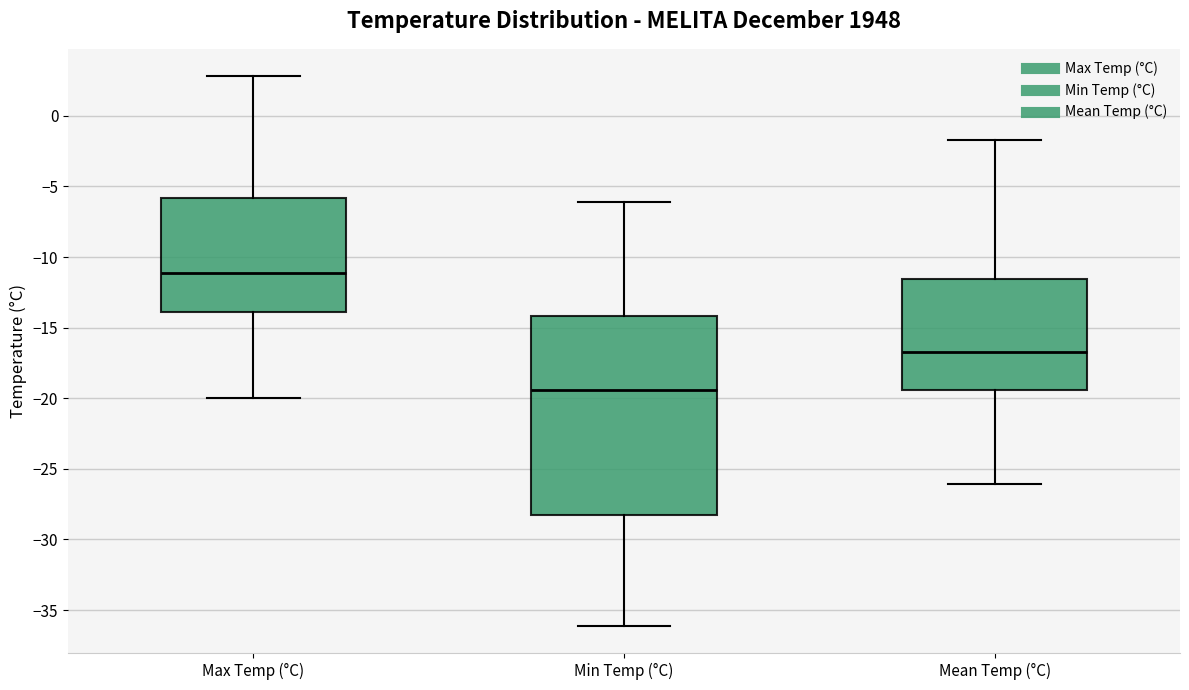

Reading left to right, read every box against the y-axis: the position of its median line, the range the box covers, and the ends of its whiskers. The values are not printed on the chart, so give them approximately, as read against the axis.

Max Temp (°C): median -11.0, box -14.0 to -6.0, whiskers -20.0 to 3.0
Min Temp (°C): median -19.5, box -28.5 to -14.0, whiskers -36.0 to -6.0
Mean Temp (°C): median -16.5, box -19.5 to -11.5, whiskers -26.0 to -1.5